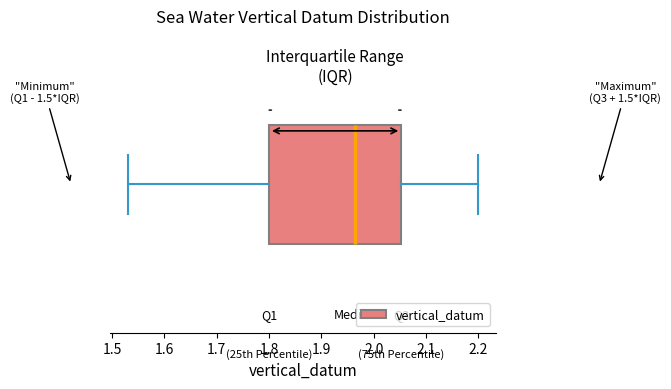

Where does the left whisker of the box end on the x-axis? The values are not printed on the chart, so give them approximately, as read against the axis.

1.53